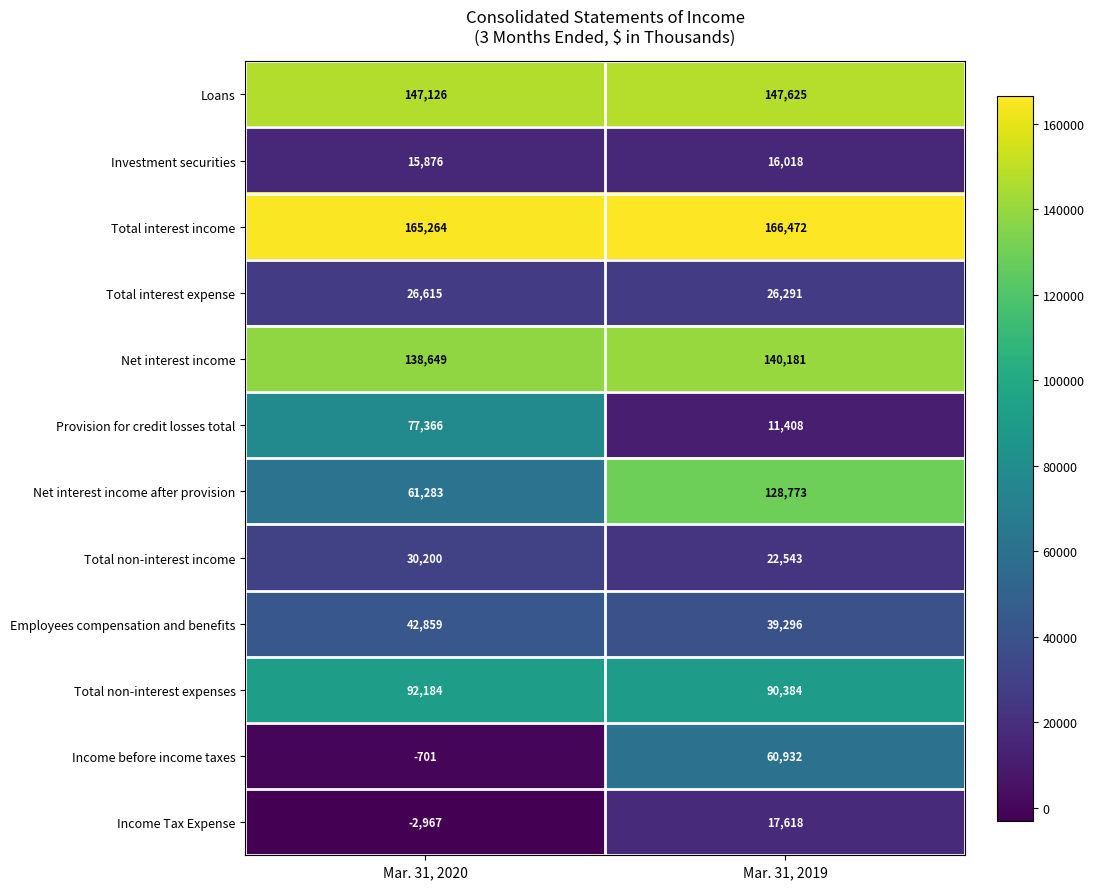

How many data points in Investment securities are less than 16018?

1